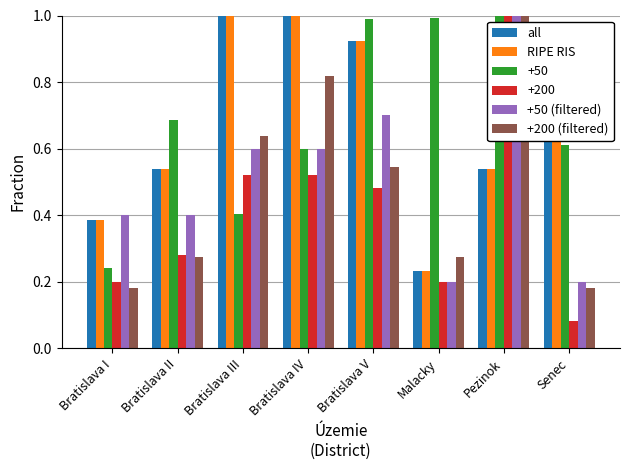

At which label is +200 closest to 0?

Senec